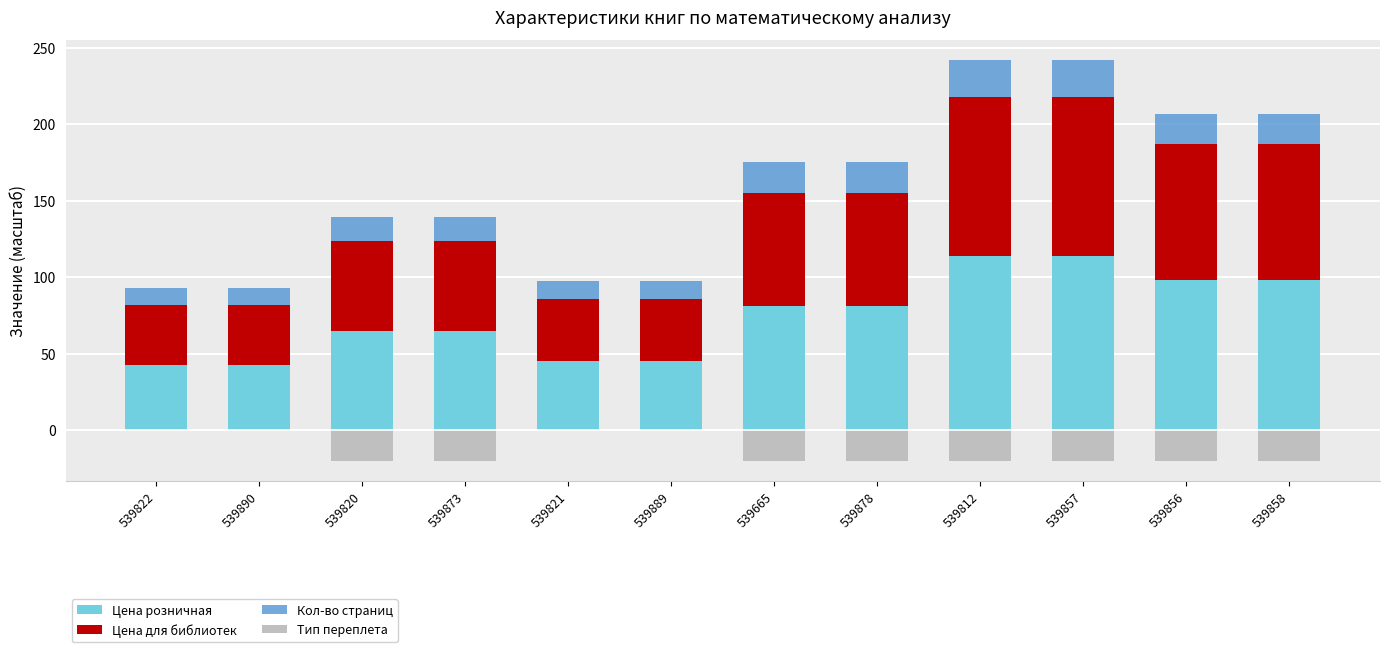

What is the total value across all series at 539890?

92.7